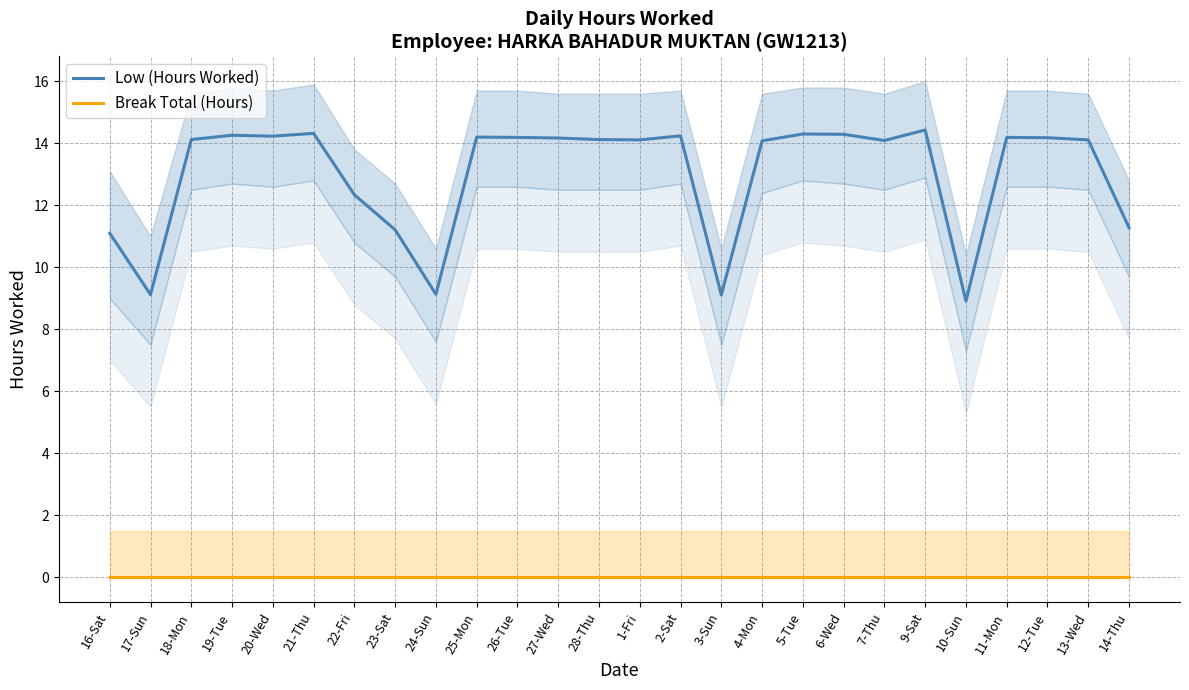

List the series in order of their peak value, highest first.

Low (Hours Worked), Break Total (Hours)